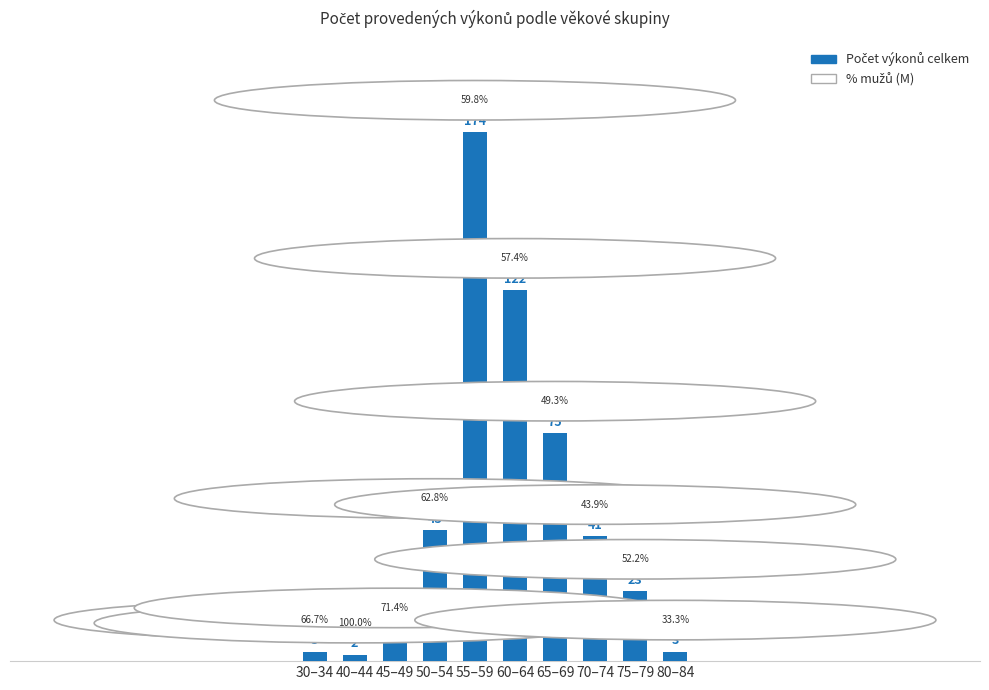

What is the average value?

49